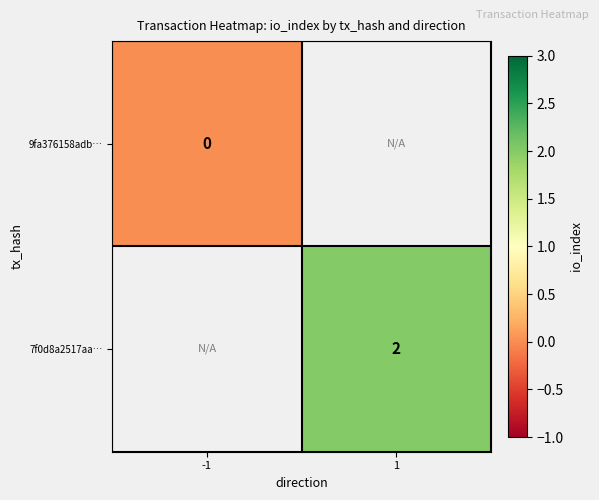

Between 1 and -1, which is larger?

-1